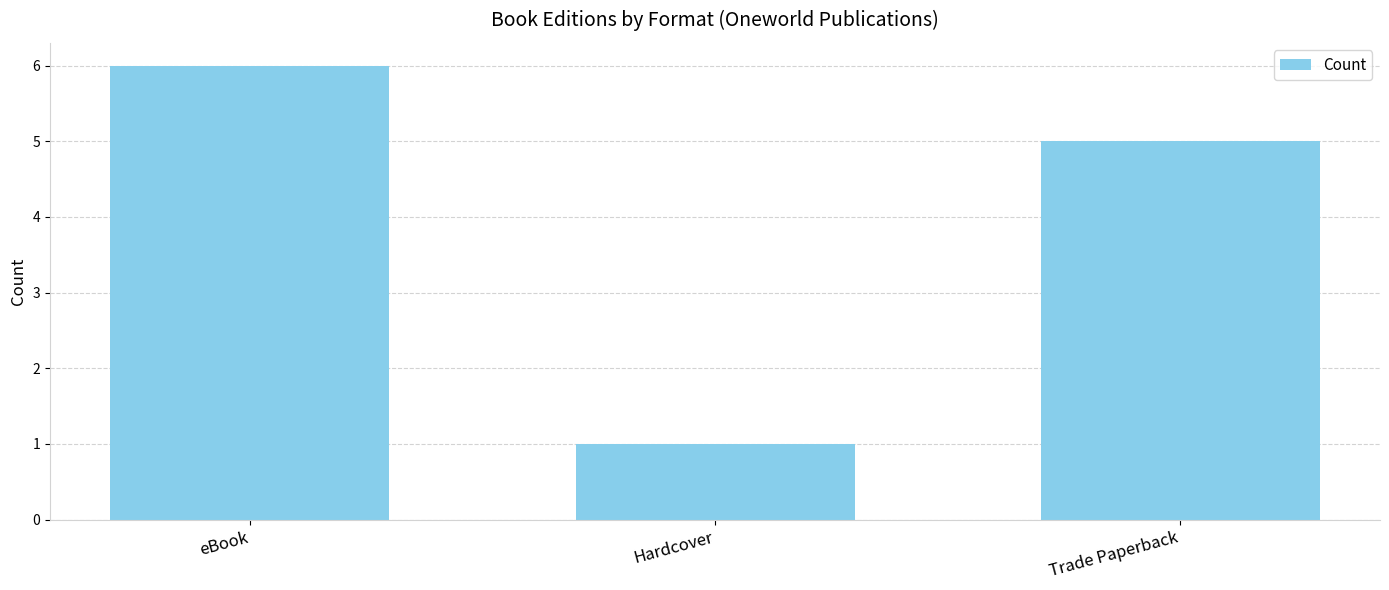

How many data points are less than 5?

1